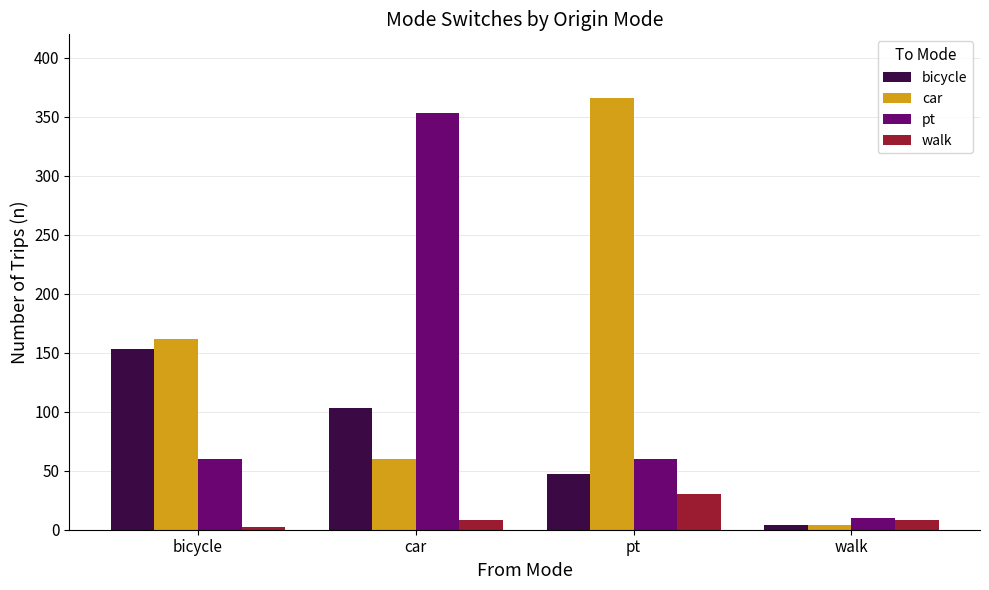

What are all the series names shown in the legend?

bicycle, car, pt, walk